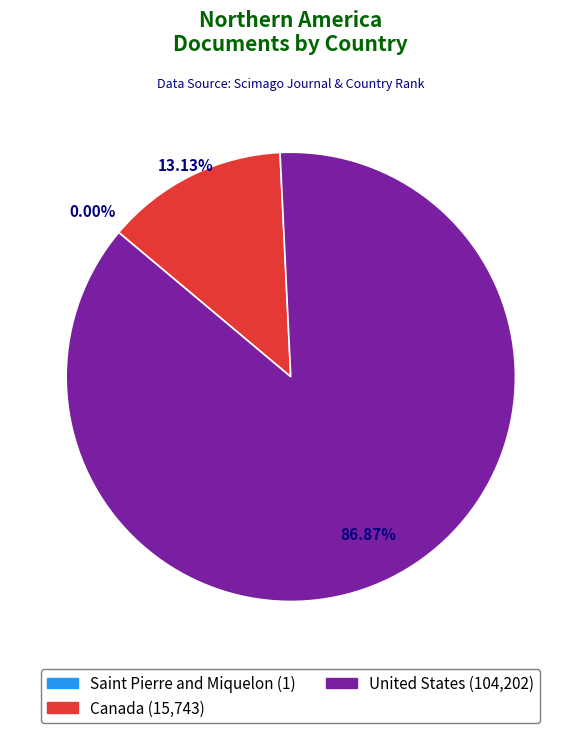

What is the majority slice?

United States